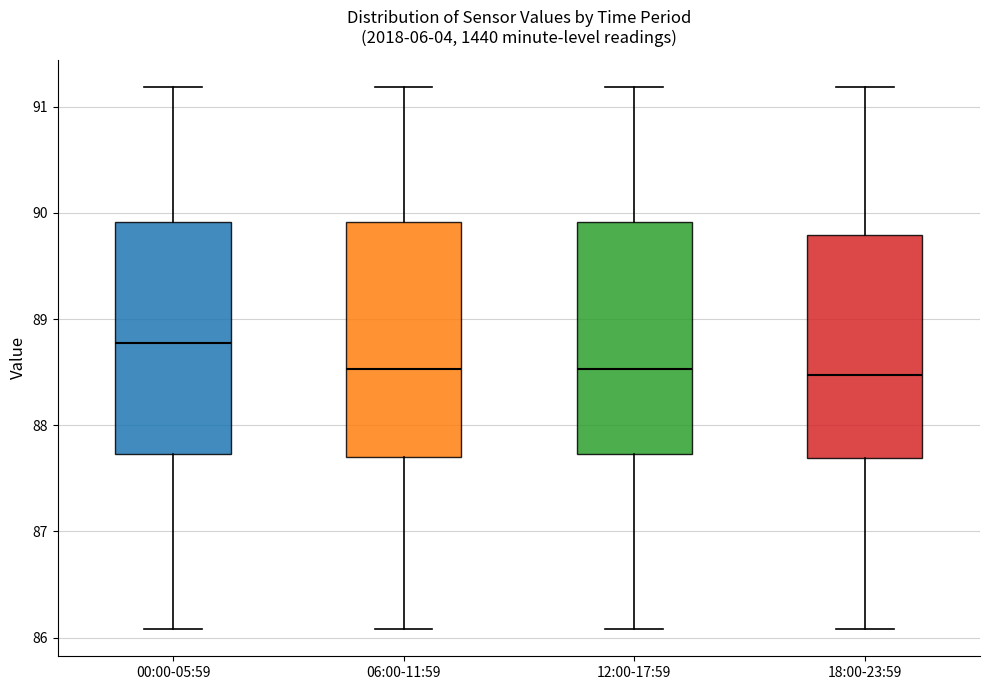

Reading left to right, transcribe this box plot: for each box, give where its median line is, the range the box spans, and where its two whiskers end, as read against the y-axis. The values are not printed on the chart, so give them approximately, as read against the axis.

00:00-05:59: median 88.8, box 87.7 to 89.9, whiskers 86.1 to 91.2
06:00-11:59: median 88.5, box 87.7 to 89.9, whiskers 86.1 to 91.2
12:00-17:59: median 88.5, box 87.7 to 89.9, whiskers 86.1 to 91.2
18:00-23:59: median 88.5, box 87.7 to 89.8, whiskers 86.1 to 91.2